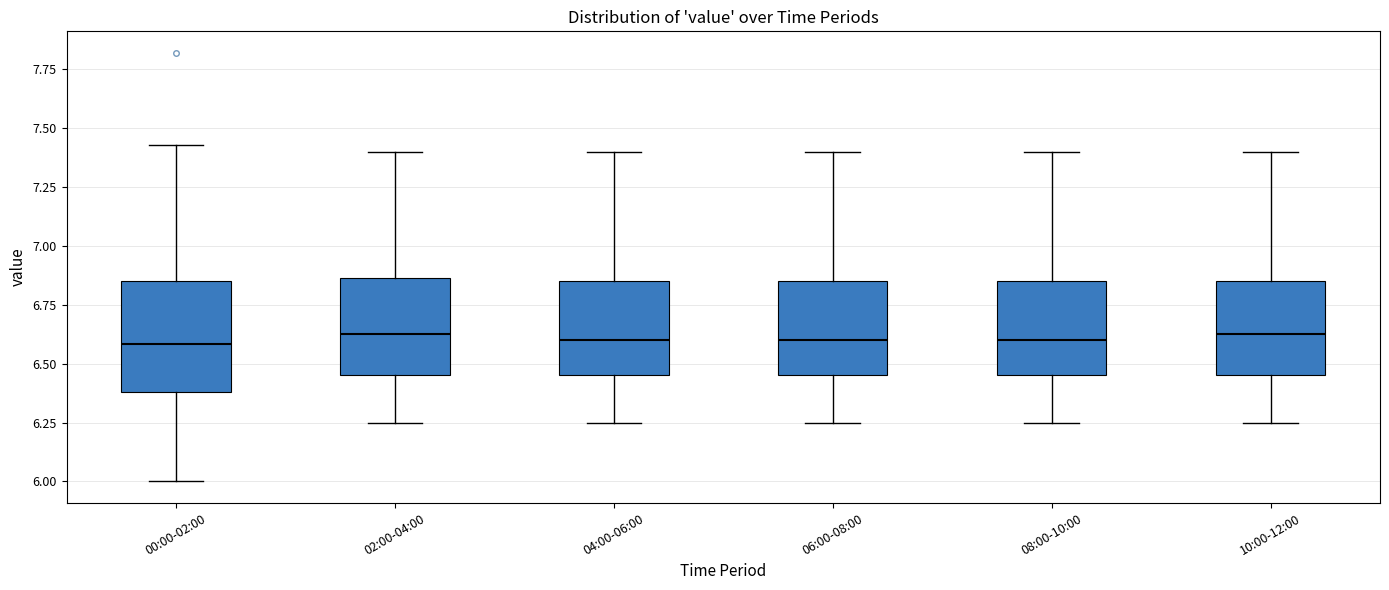

Reading left to right, transcribe this box plot: for each box, give where its median line is, the range the box spans, and where its two whiskers end, as read against the y-axis. The values are not printed on the chart, so give them approximately, as read against the axis.

00:00-02:00: median 6.60, box 6.40 to 6.85, whiskers 6.00 to 7.45
02:00-04:00: median 6.65, box 6.45 to 6.85, whiskers 6.25 to 7.40
04:00-06:00: median 6.60, box 6.45 to 6.85, whiskers 6.25 to 7.40
06:00-08:00: median 6.60, box 6.45 to 6.85, whiskers 6.25 to 7.40
08:00-10:00: median 6.60, box 6.45 to 6.85, whiskers 6.25 to 7.40
10:00-12:00: median 6.65, box 6.45 to 6.85, whiskers 6.25 to 7.40